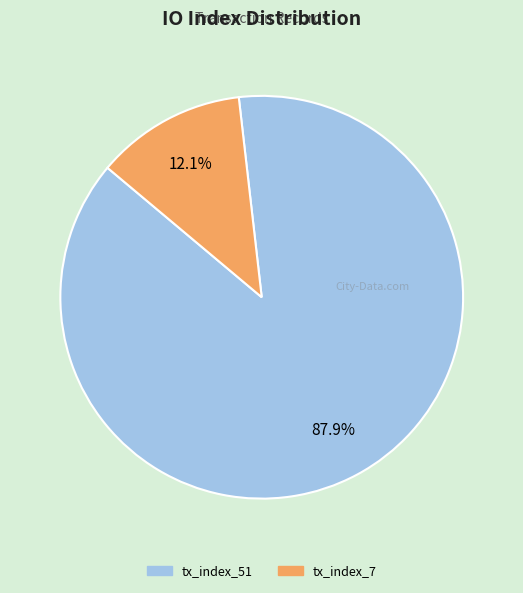

Does any single category account for the majority?

Yes